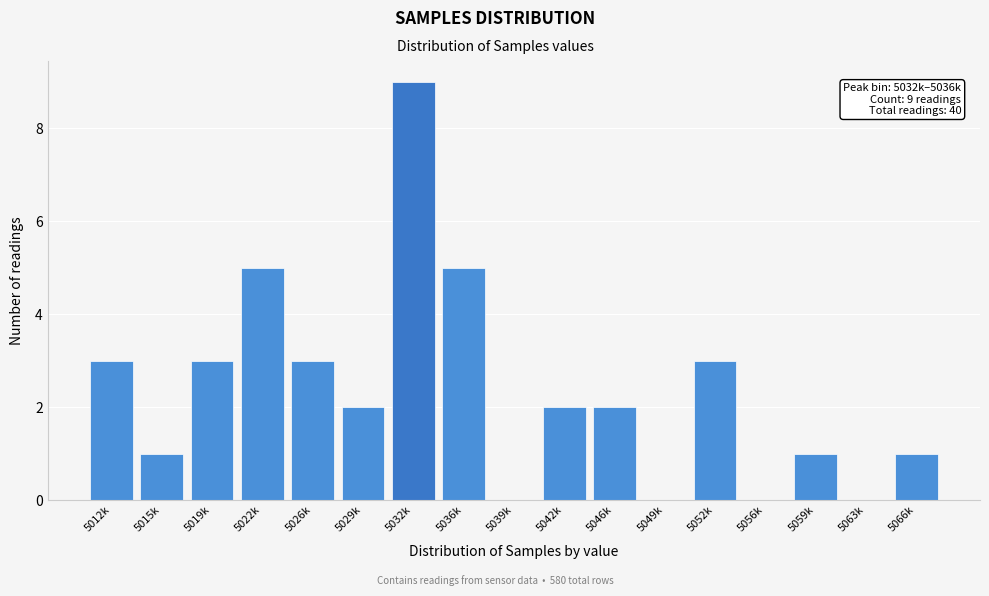

Reading left to right, extract all data points from this chart.

5012k=3	5015k=1	5019k=3	5022k=5	5026k=3	5029k=2	5032k=9	5036k=5	5039k=0	5042k=2	5046k=2	5049k=0	5052k=3	5056k=0	5059k=1	5063k=0	5066k=1